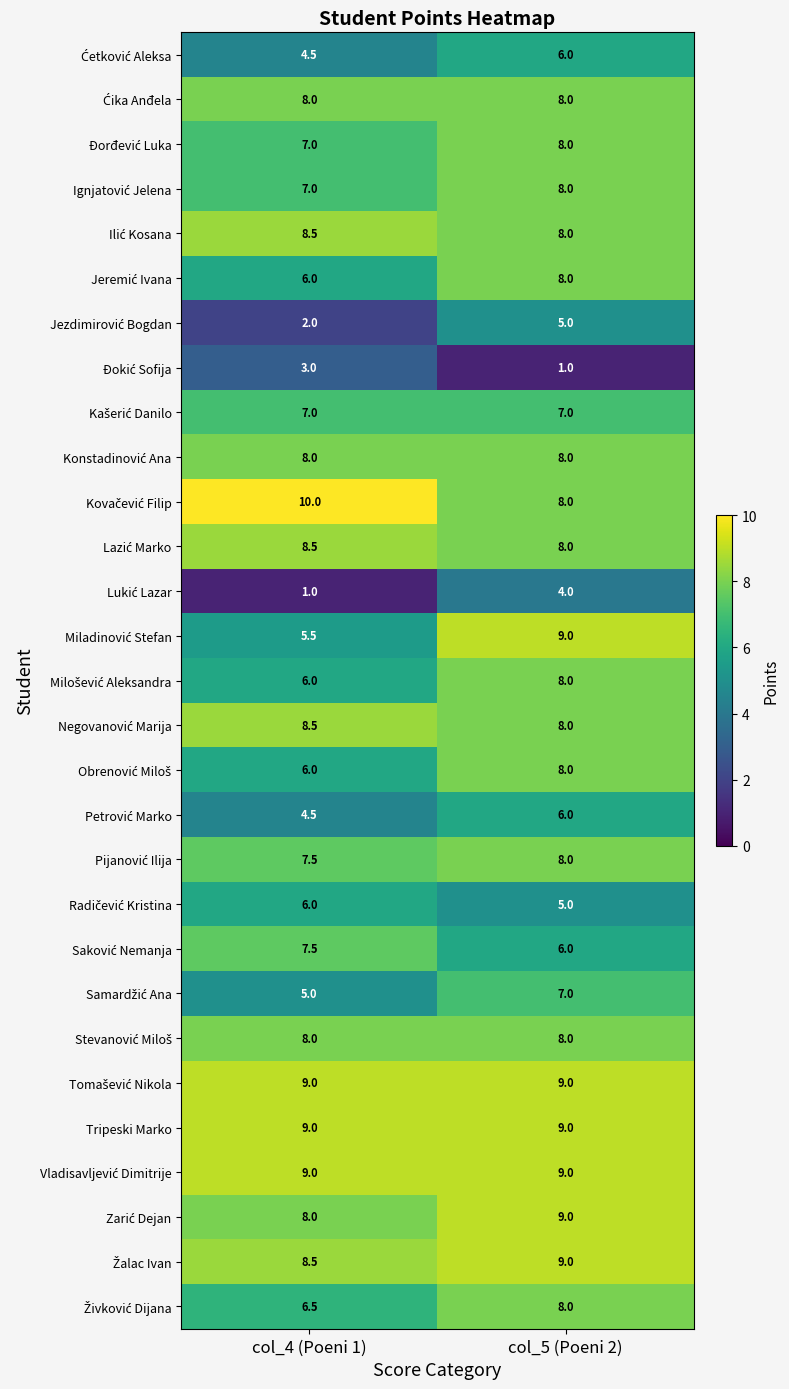

What is the total value across all series at col_4 (Poeni 1)?

195.0